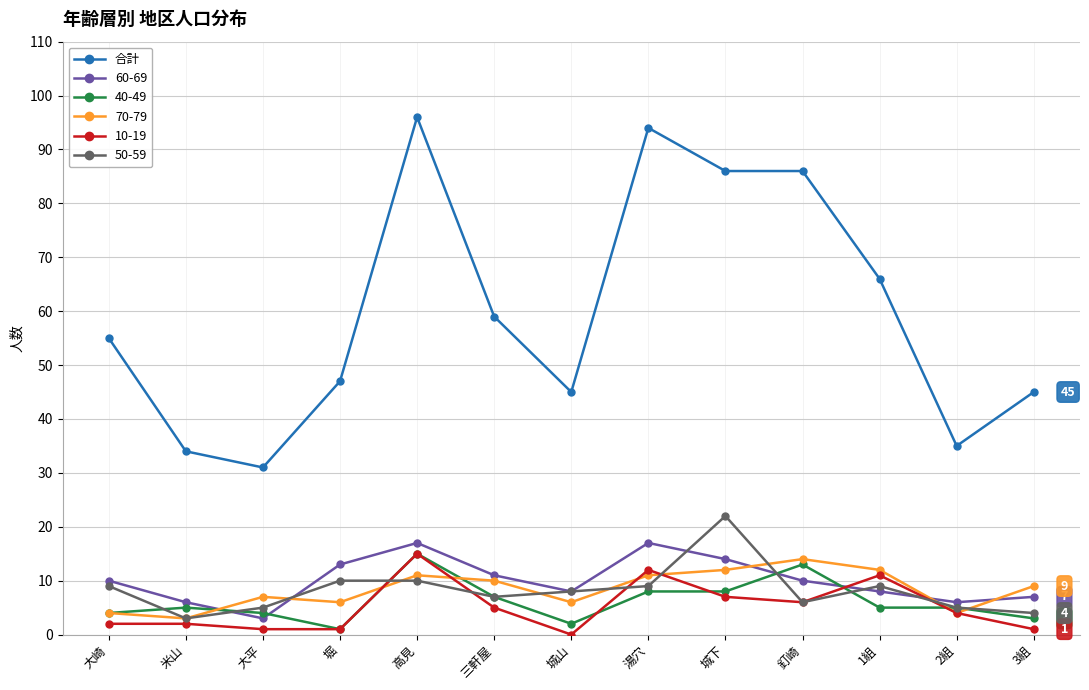

Read the 合計 value at 釘崎.

86